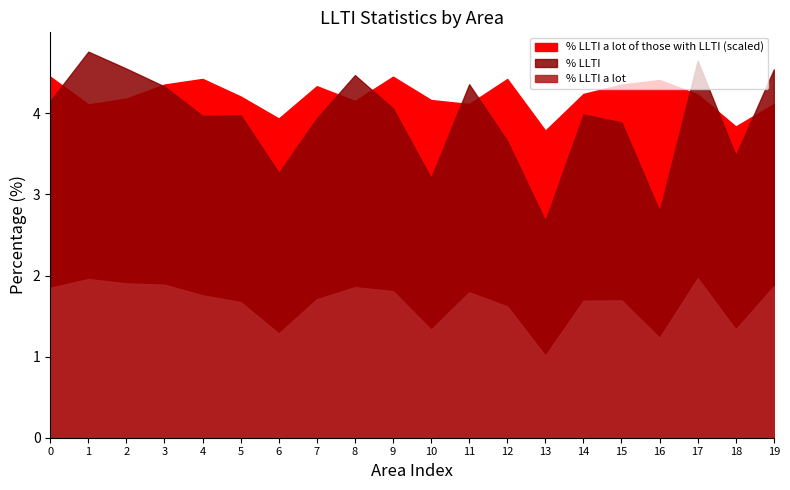

How many series are shown in this chart?

3